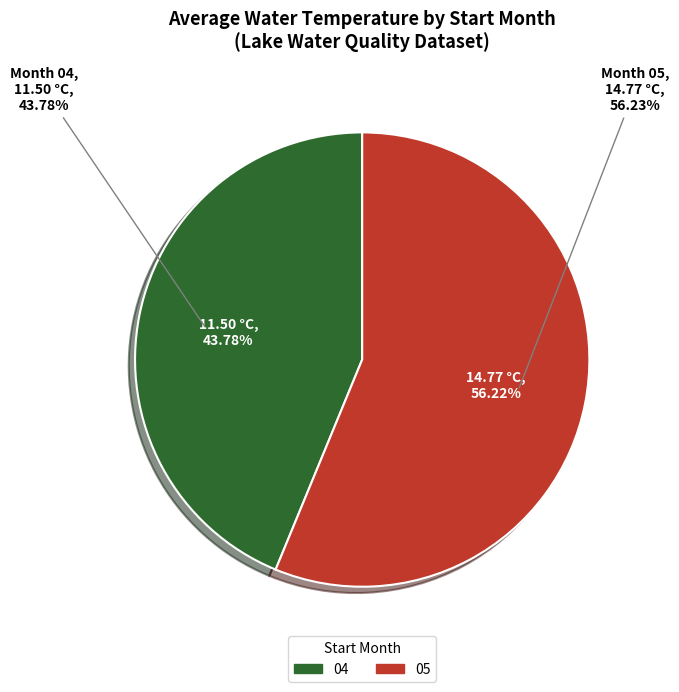

The 06 slice represents 27% of the pie. True or false?

False